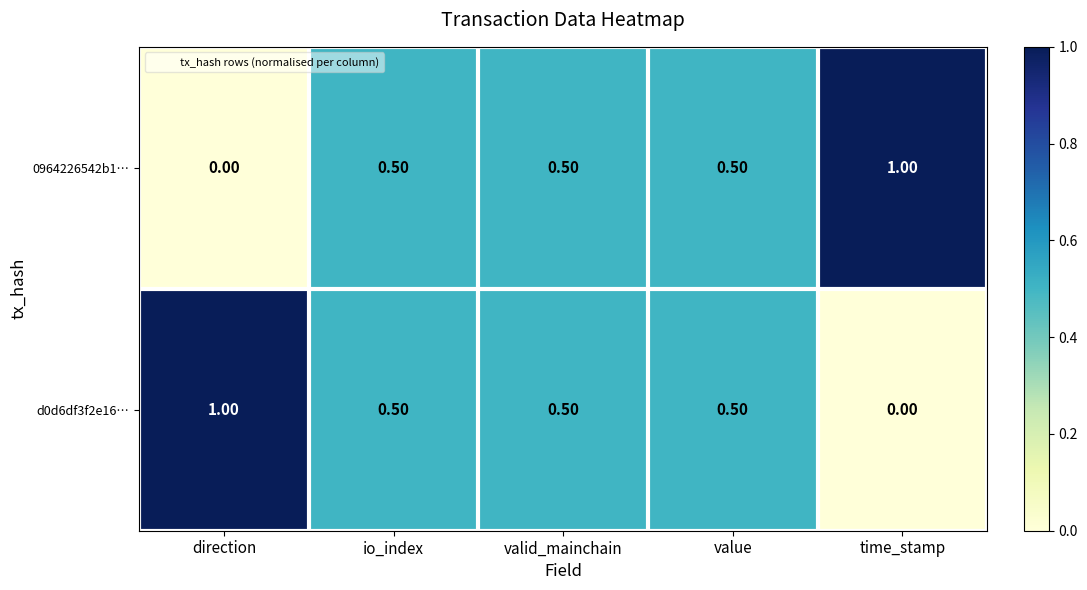

At which label is d0d6df3f2e16… closest to 0?

time_stamp